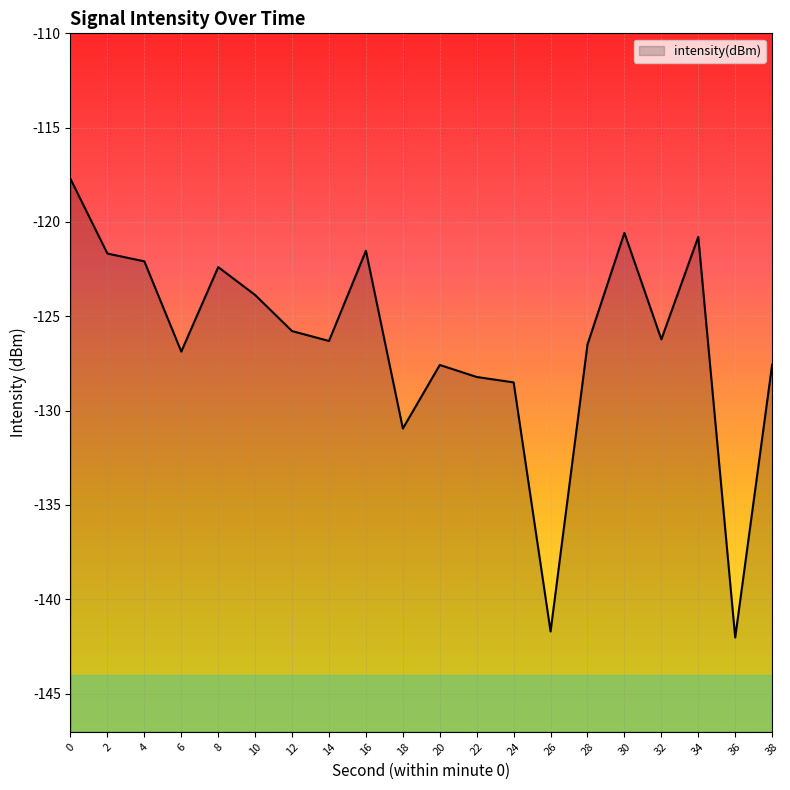

At which category does the chart reach its minimum across all series?

36